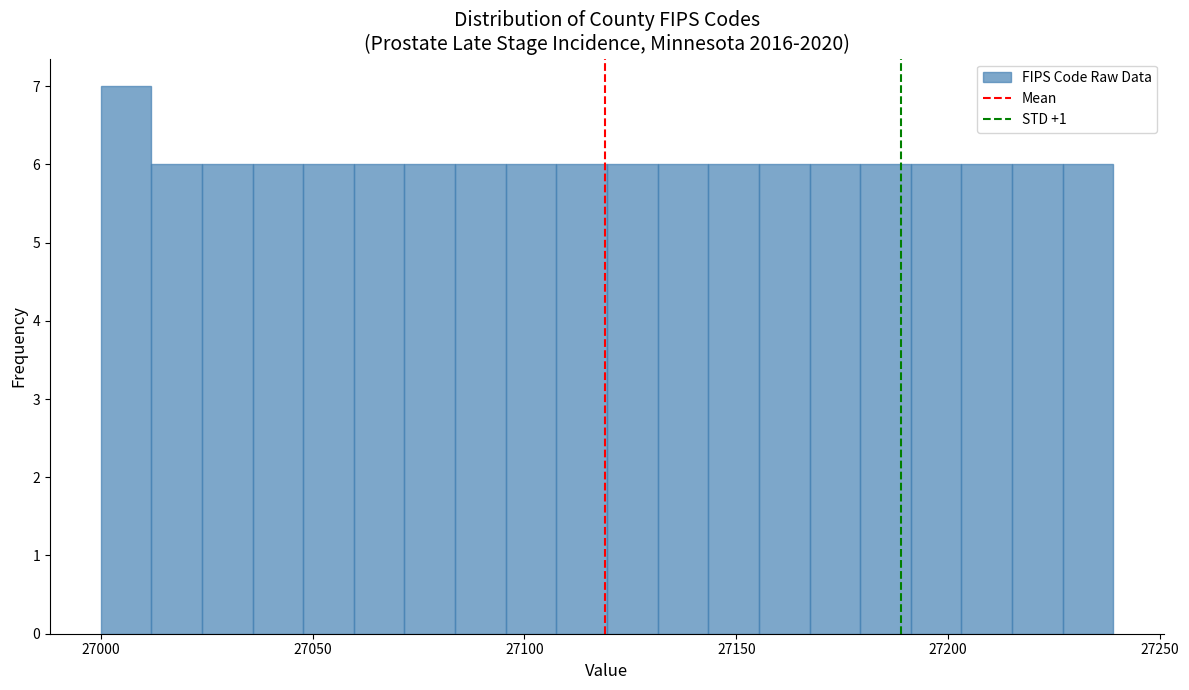

Around what value on the x-axis is the tallest bar? Give the approximate position of its centre, as read against the axis.

27005